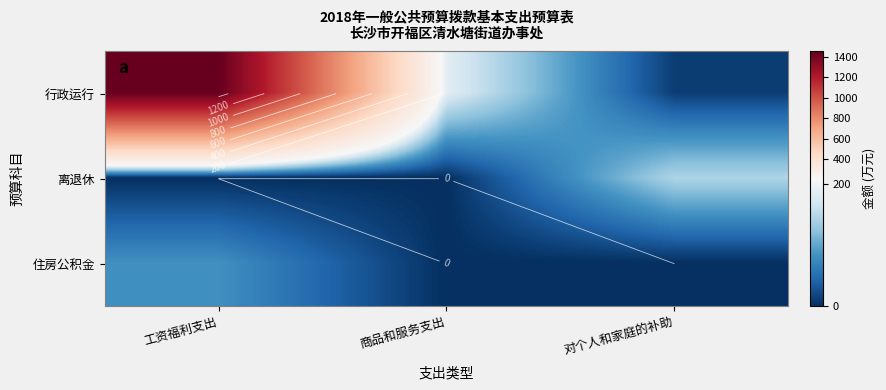

Between 工资福利支出 and 对个人和家庭的补助, which series saw the biggest shift?

行政运行